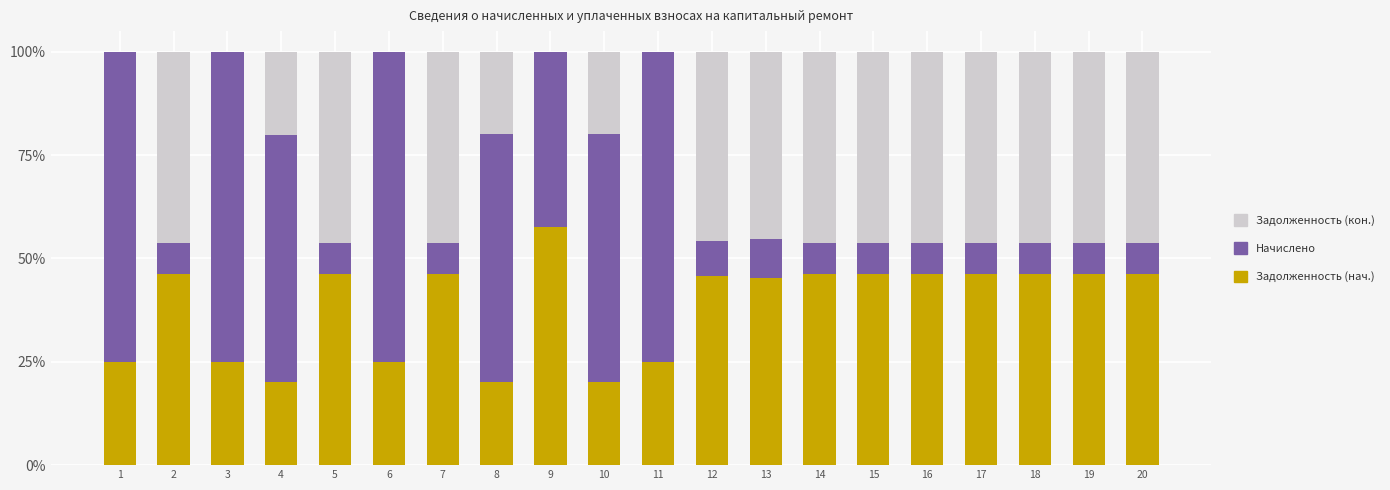

What is the total value across all series at 14?

100.0